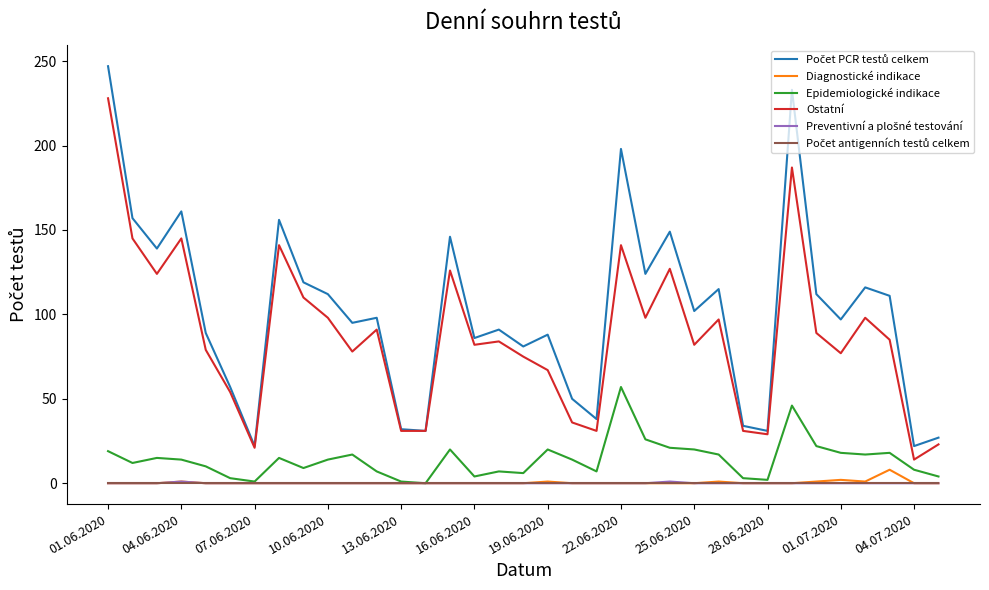

Count the Diagnostické indikace values in the range 0 to 1.

33